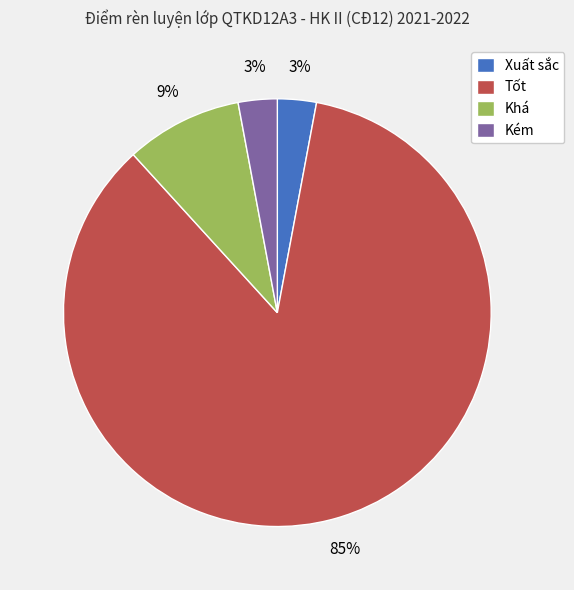

Approximately how many times larger is the value at Kém compared to Xuất sắc?

1.0